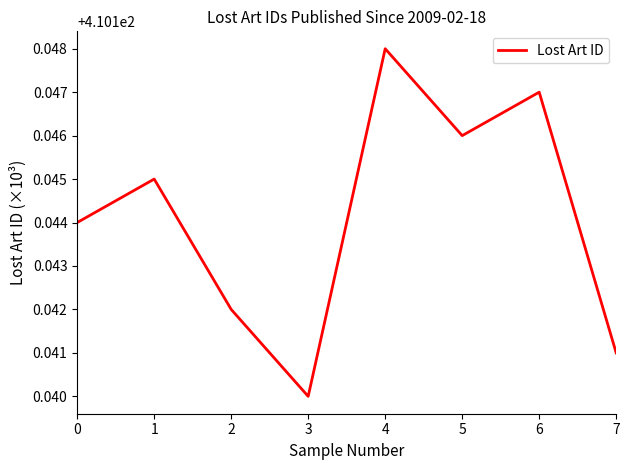

The value at 3 is 210.8. True or false?

False